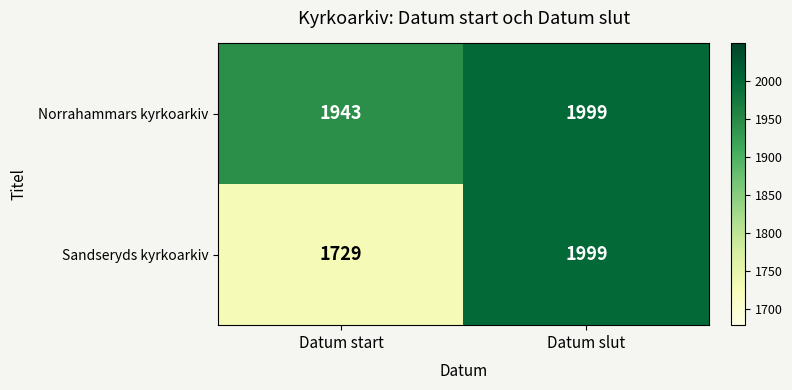

At which label is Sandseryds kyrkoarkiv closest to 1864?

Datum start